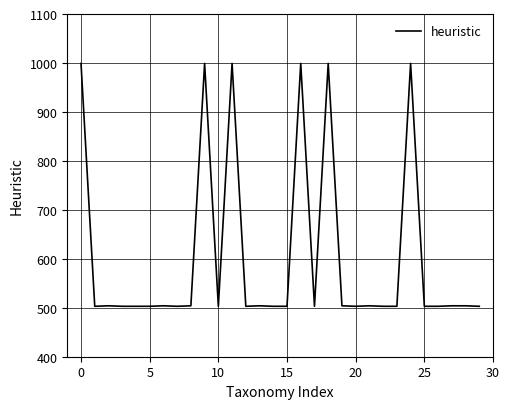

What is the difference between the maximum and minimum values?

496